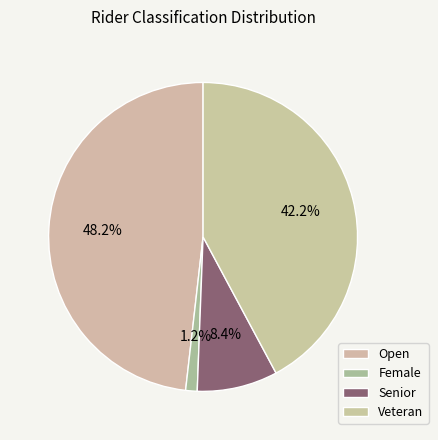

What percentage is the Female slice, to the nearest percent?

1%